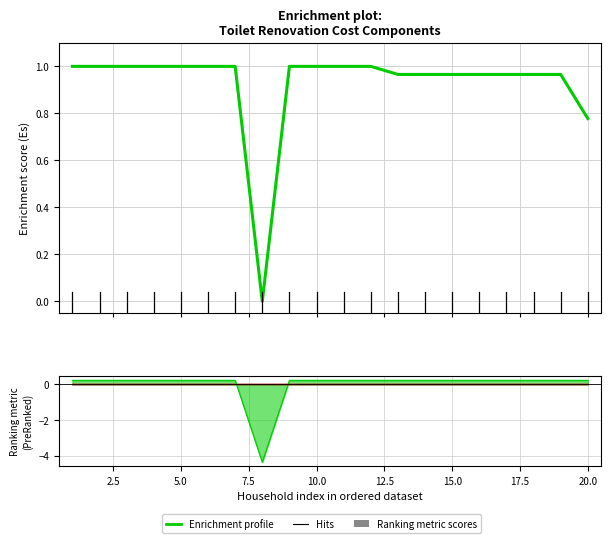

What is the difference between the maximum and minimum values?

1.0